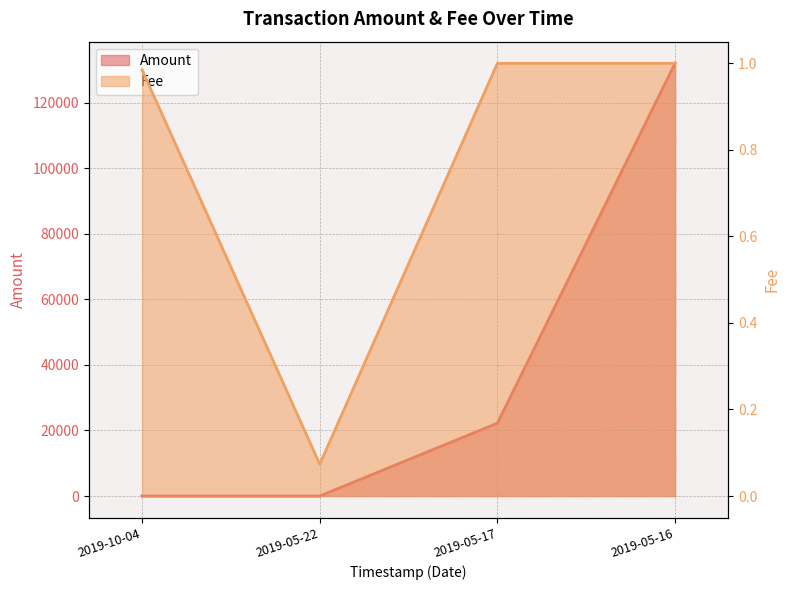

Where is the first local minimum for Amount?

2019-05-22